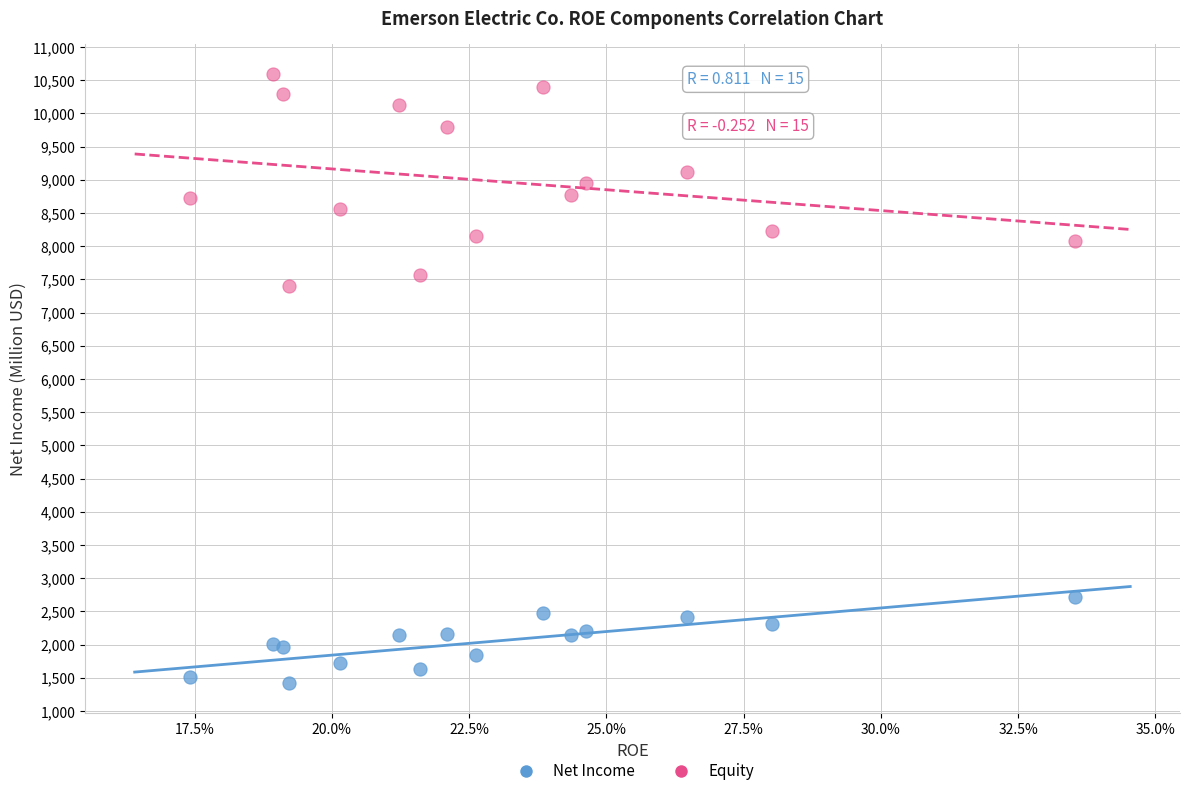

Which series has the largest Y range (max minus min)?

Equity